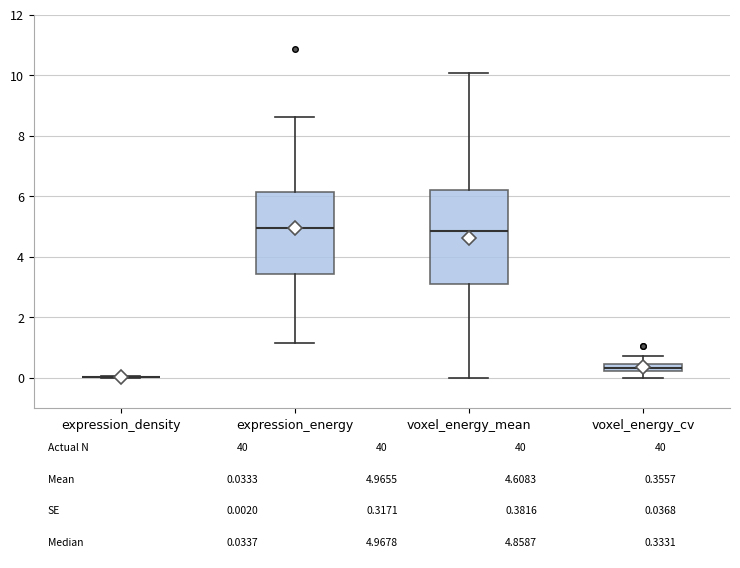

Which box is the tallest, from its lower edge to its upper edge?

voxel_energy_mean